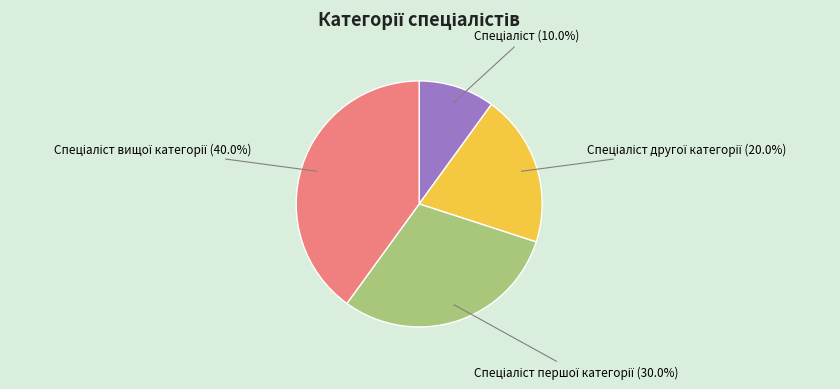

Is there any slice that represents more than half of the pie?

No